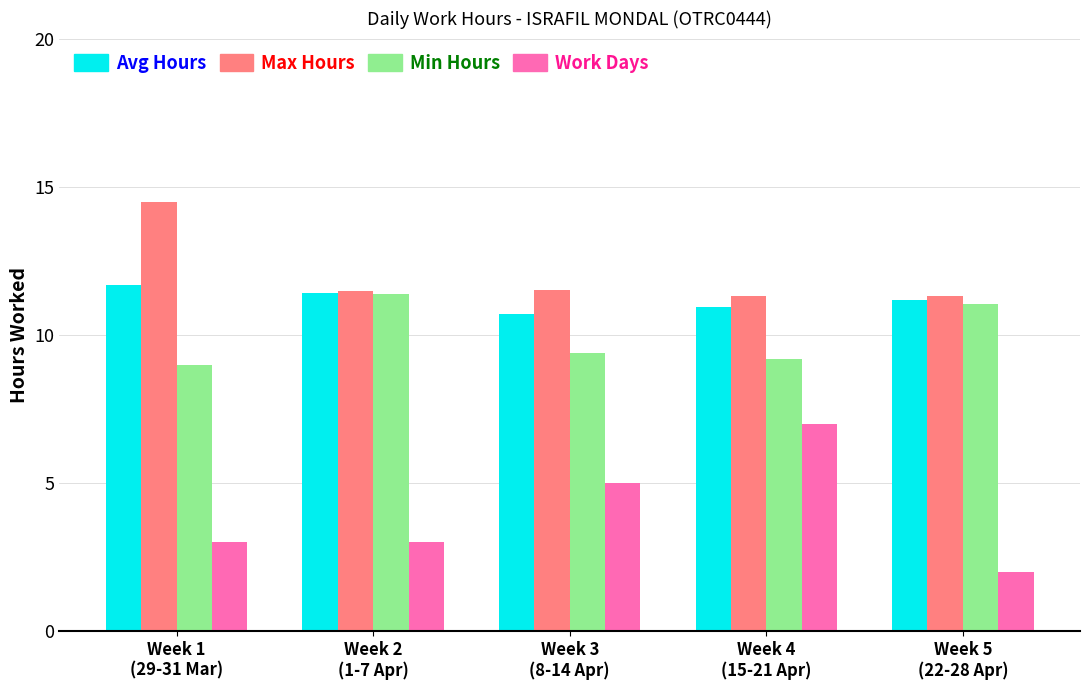

What is the maximum value shown in the chart?

14.5